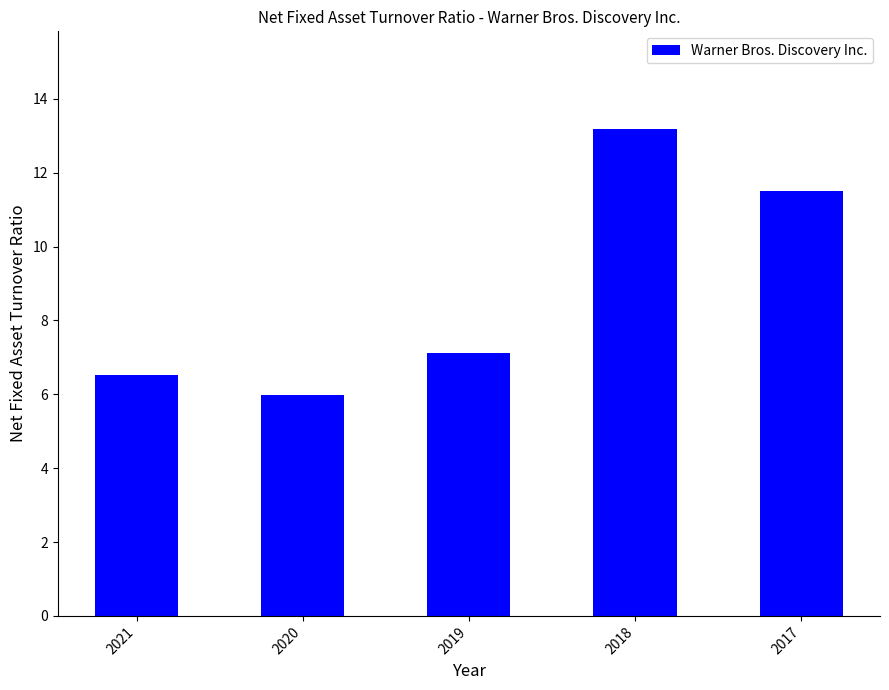

Is it true that the value at 2019 is 7.1?

True